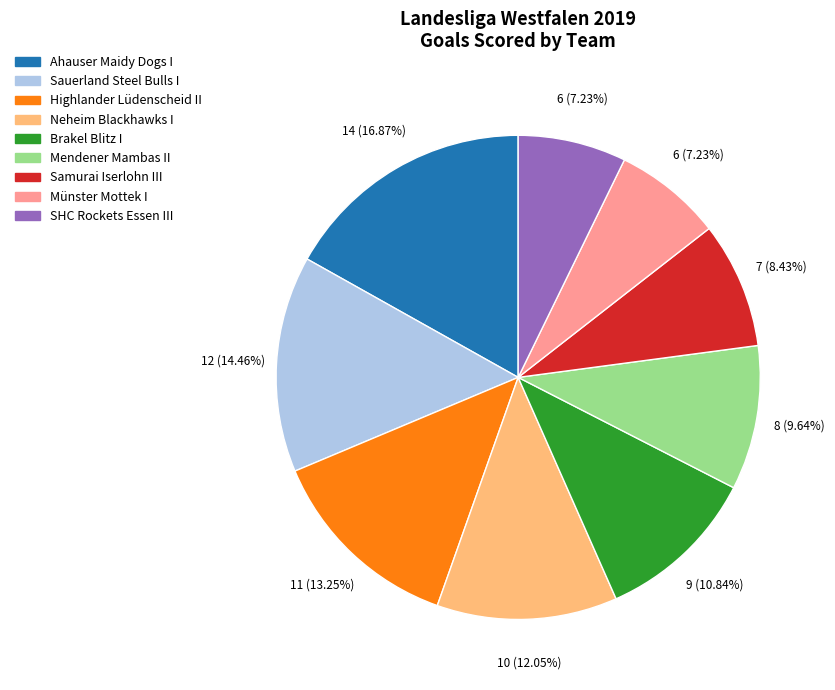

Count the number of slices in the pie.

9